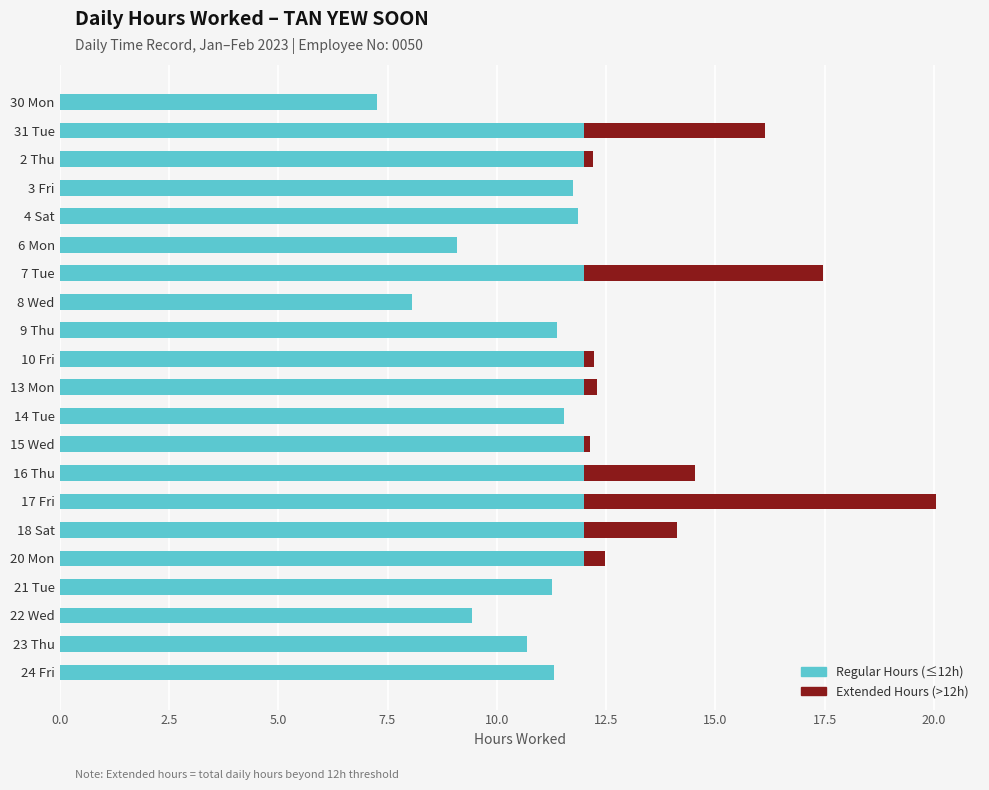

The Regular Hours (≤12h) series shows 16.6 at 24 Fri. True or false?

False